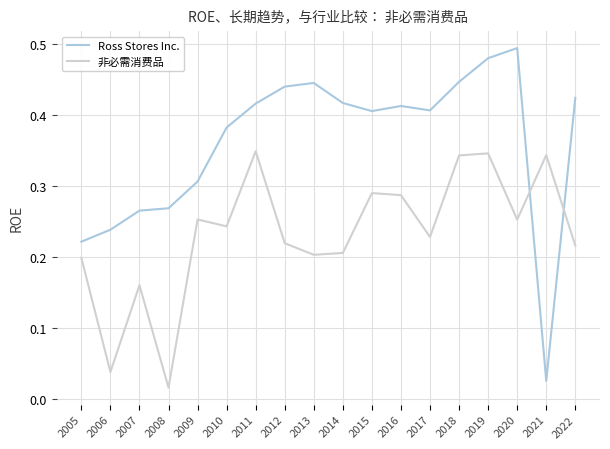

At which label does Ross Stores Inc. reach its minimum?

2021